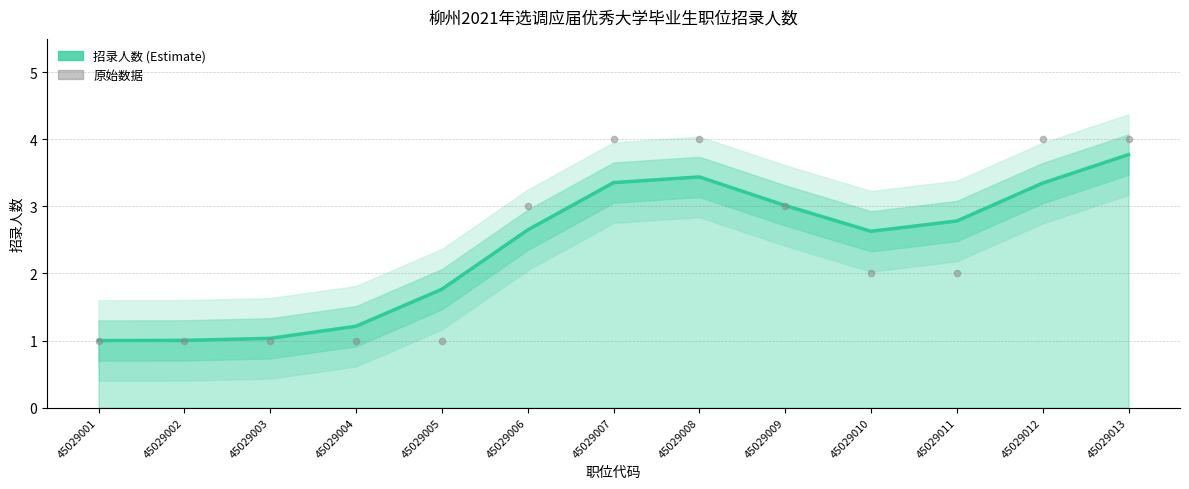

At which category is the sum across all series the highest?

45029013